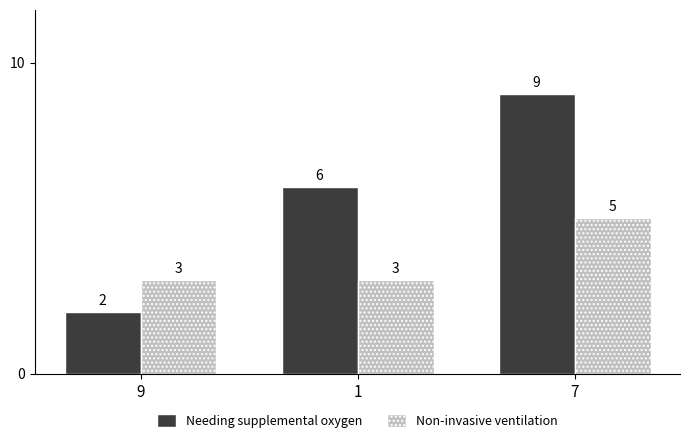

How many distinct data groups are displayed?

2